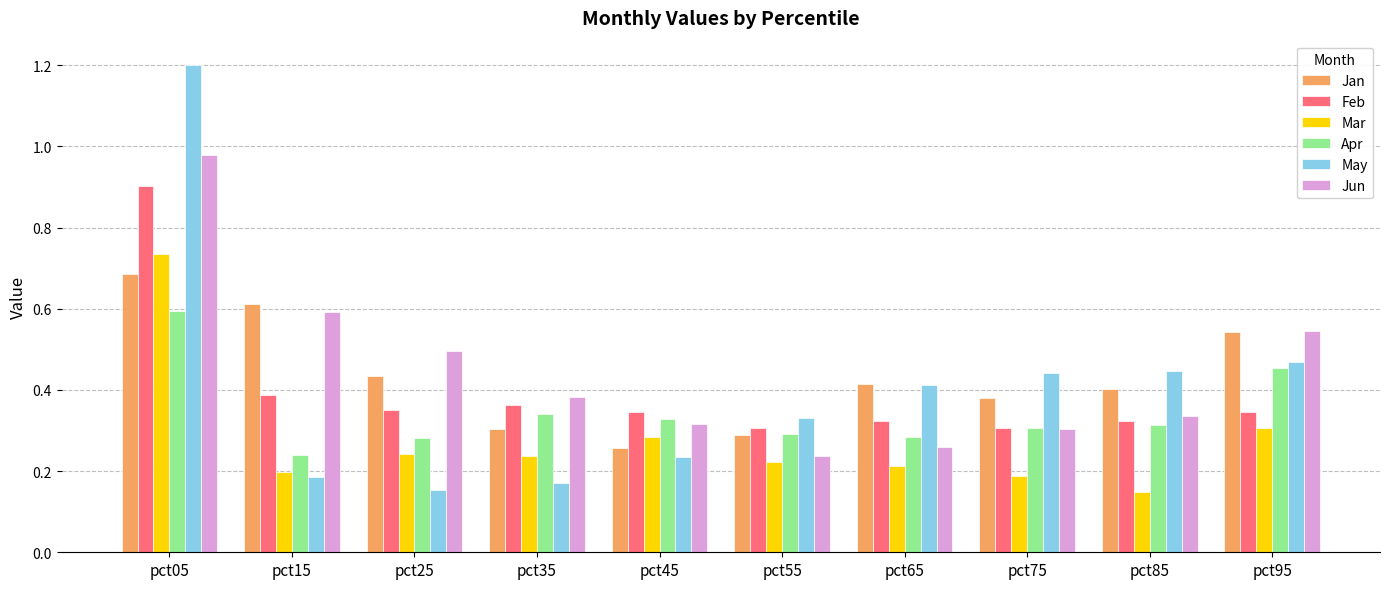

How many groups of bars are there?

10